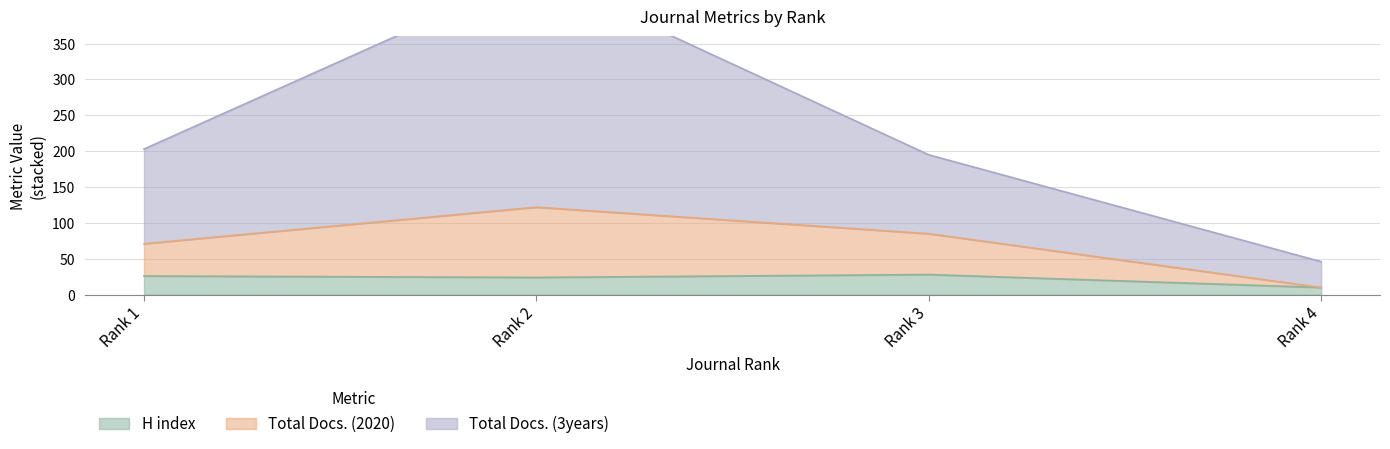

Read the H index value at Rank 4, to the nearest 5.

10